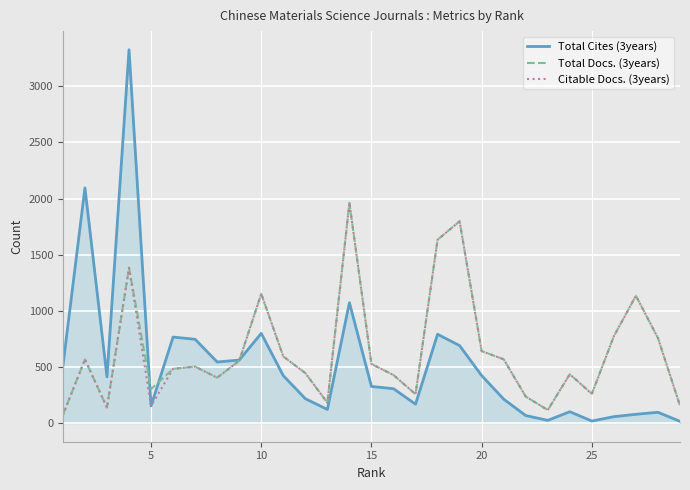

Which series has the largest range (max minus min)?

Total Cites (3years)